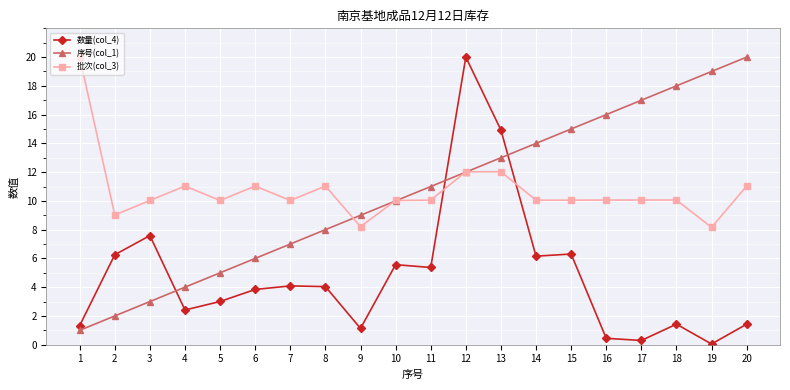

Which series has the largest range (max minus min)?

数量(col_4)